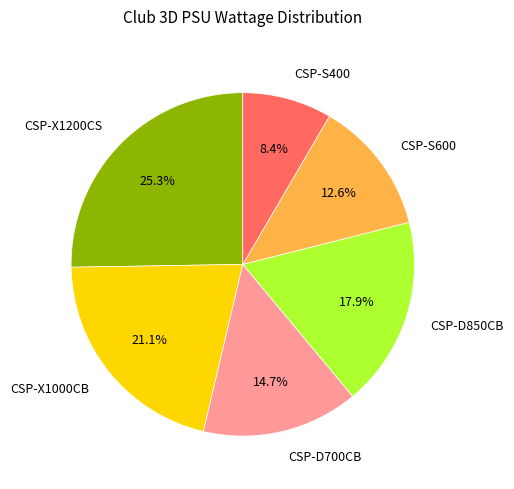

To the nearest percent, what percentage of the pie is CSP-D850CB?

18%